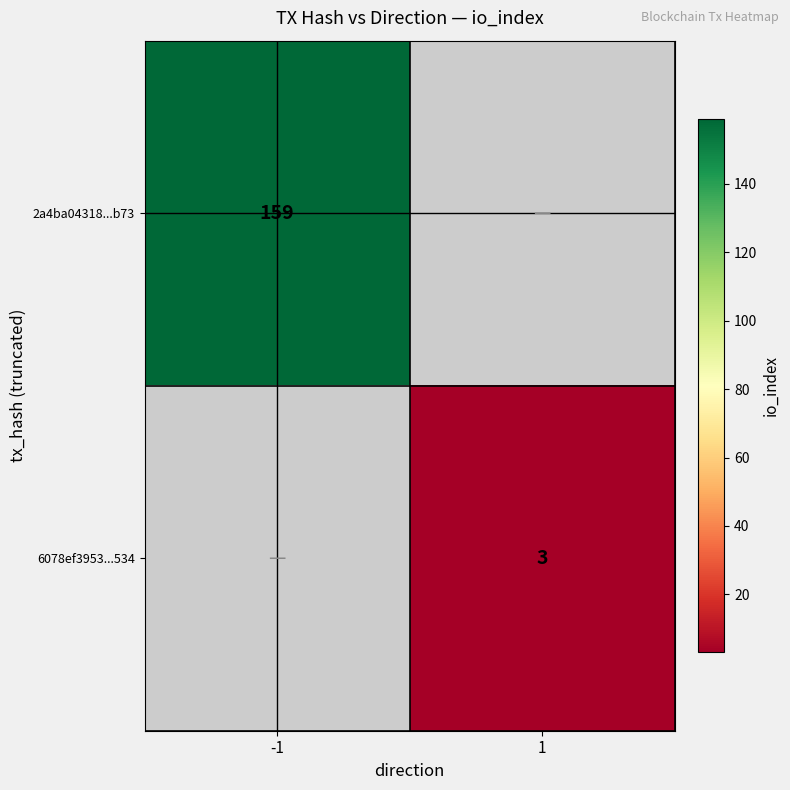

True or false: 2a4ba04318...b73 has a value of 159 at -1.

True